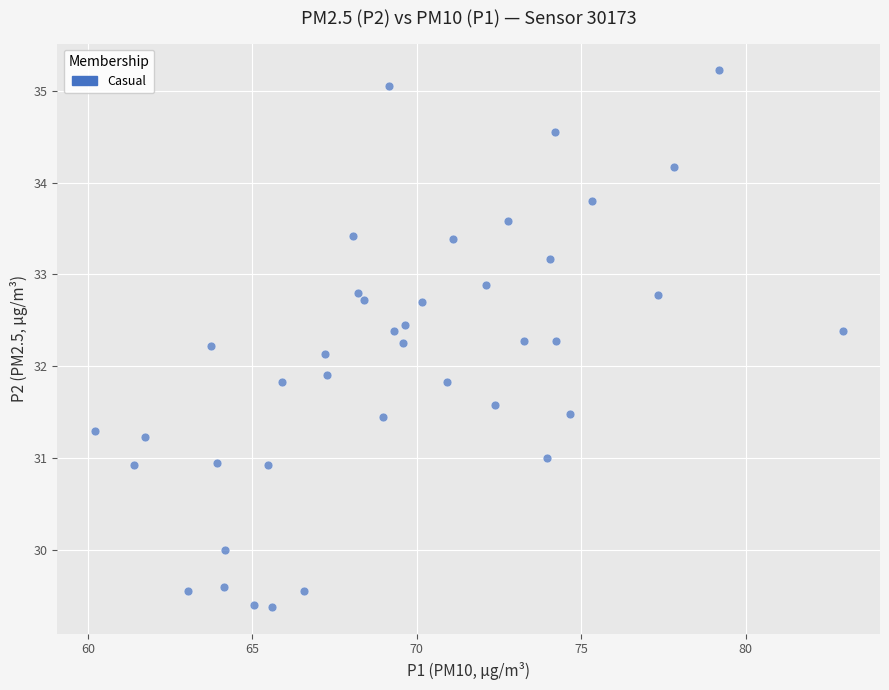

What is the range of Y values (max minus min)?

5.8